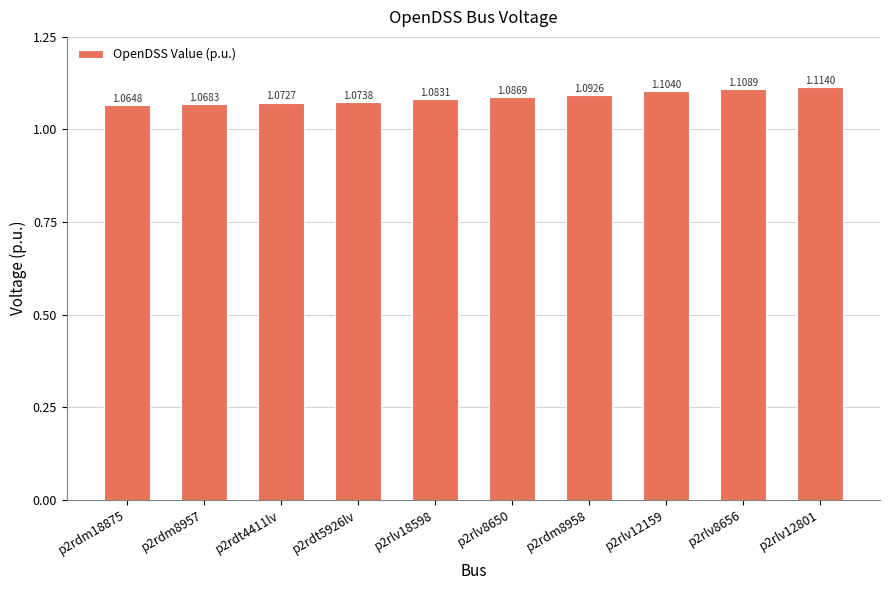

Rank the categories by value from lowest to highest.

p2rdm18875, p2rdm8957, p2rdt4411lv, p2rdt5926lv, p2rlv18598, p2rlv8650, p2rdm8958, p2rlv12159, p2rlv8656, p2rlv12801